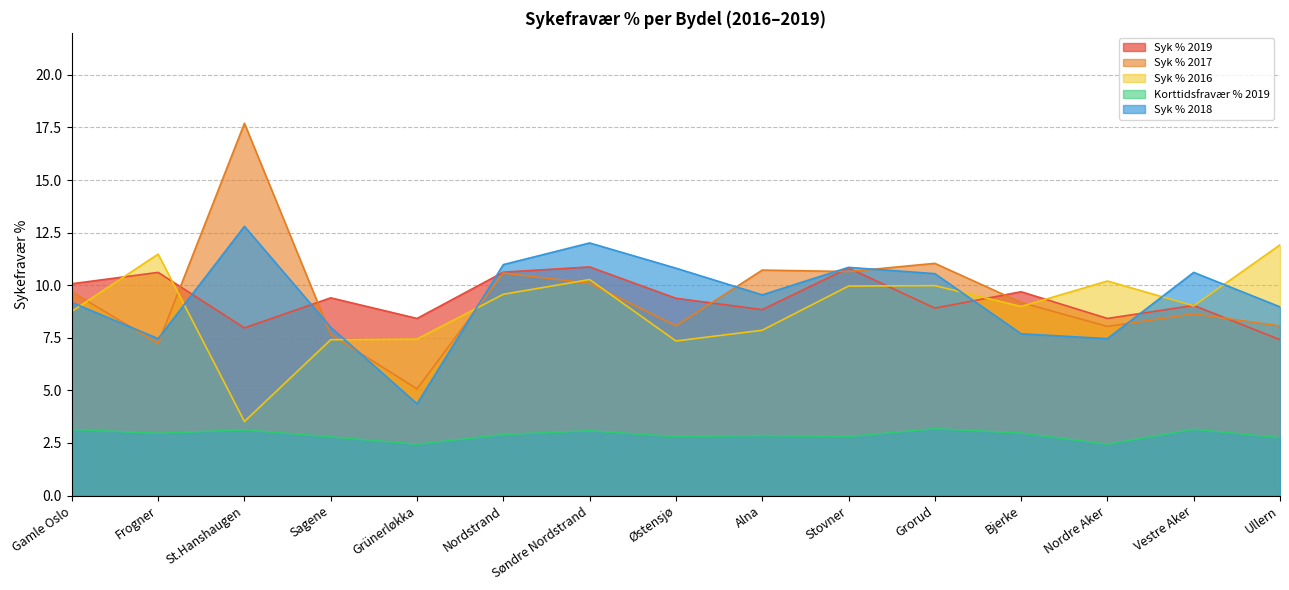

What position from the right is Stovner?

6